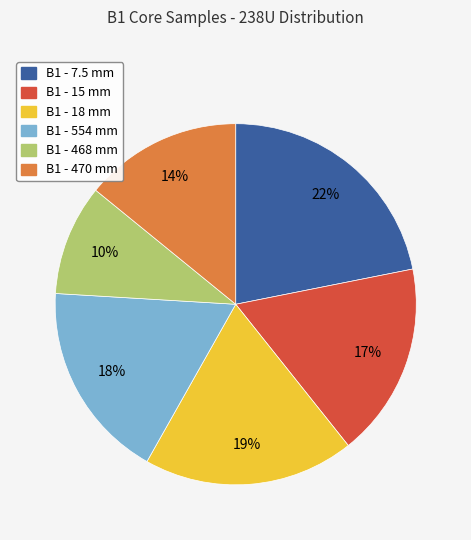

What is the smallest slice in the pie chart?

B1 - 468 mm